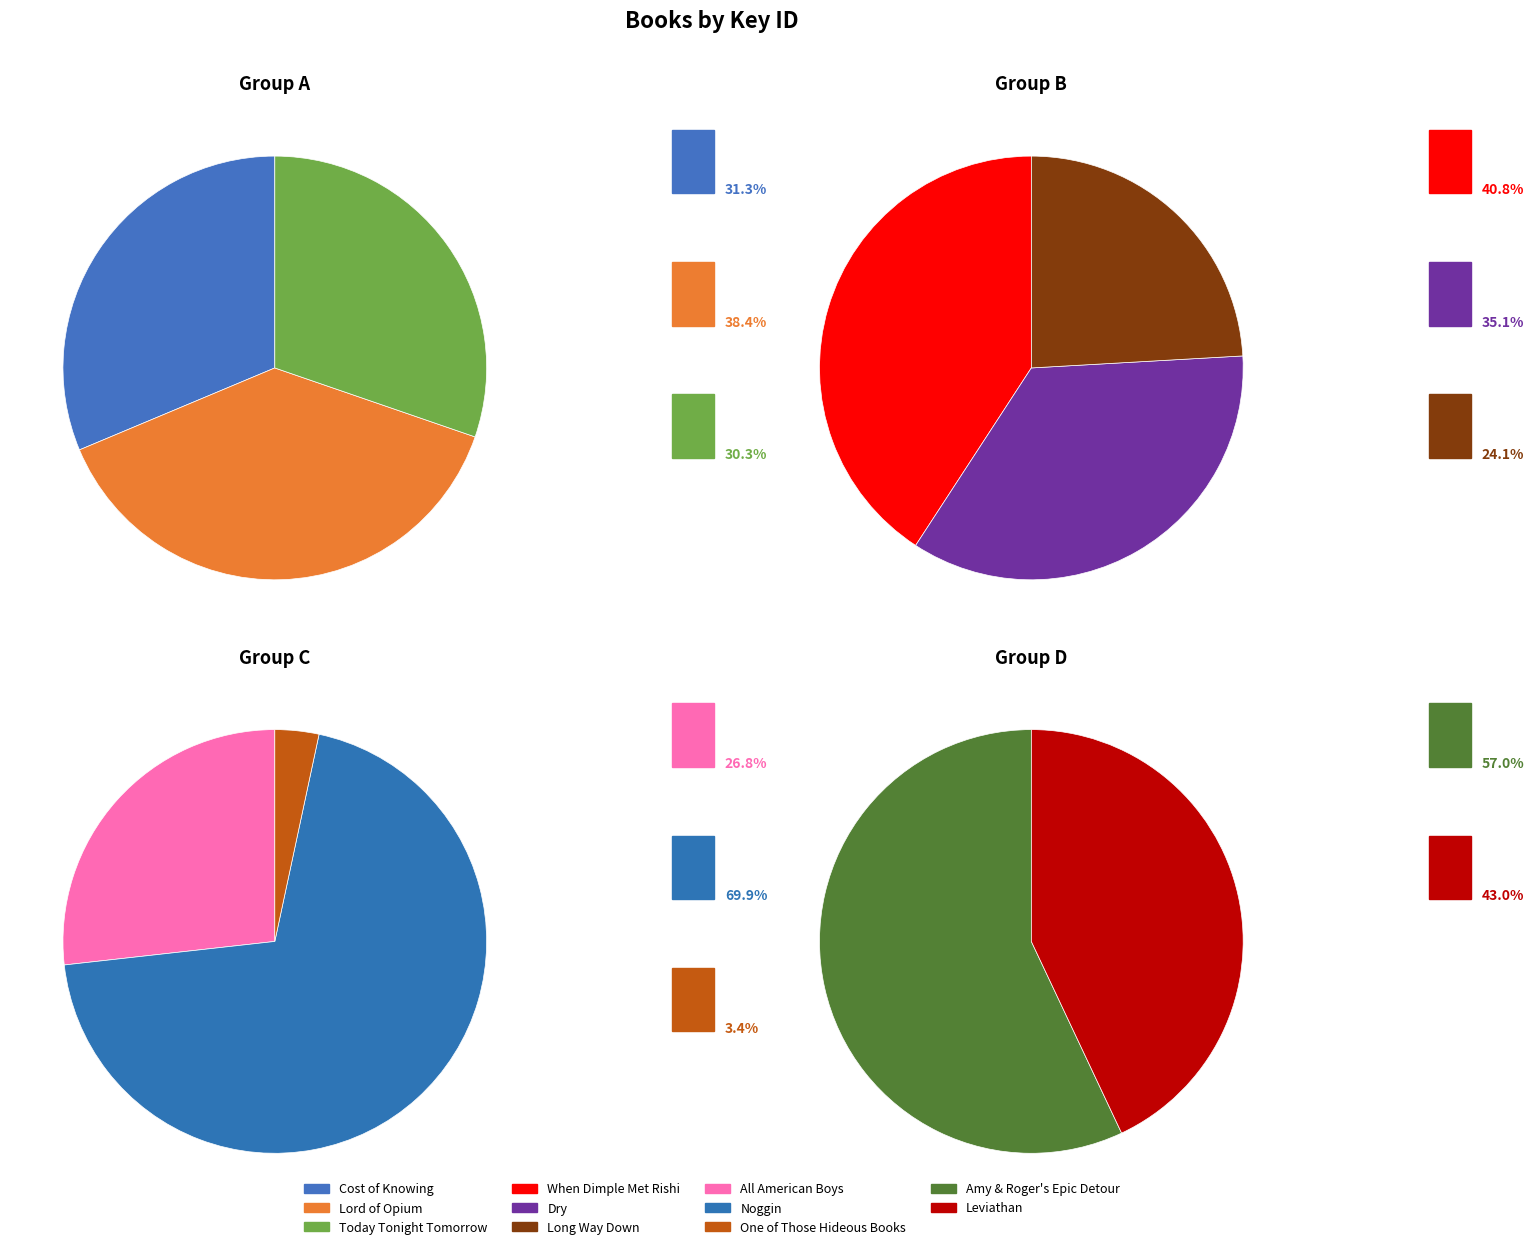

Is One of Those Hideous Books the majority of the pie?

No